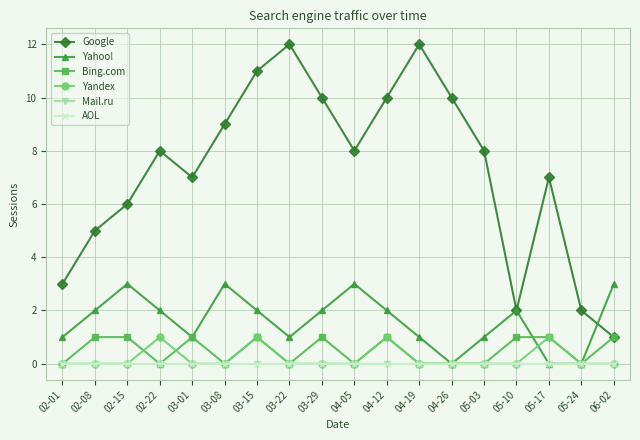

Rank the series by their maximum value, from lowest to highest.

Mail.ru, AOL, Bing.com, Yandex, Yahoo!, Google